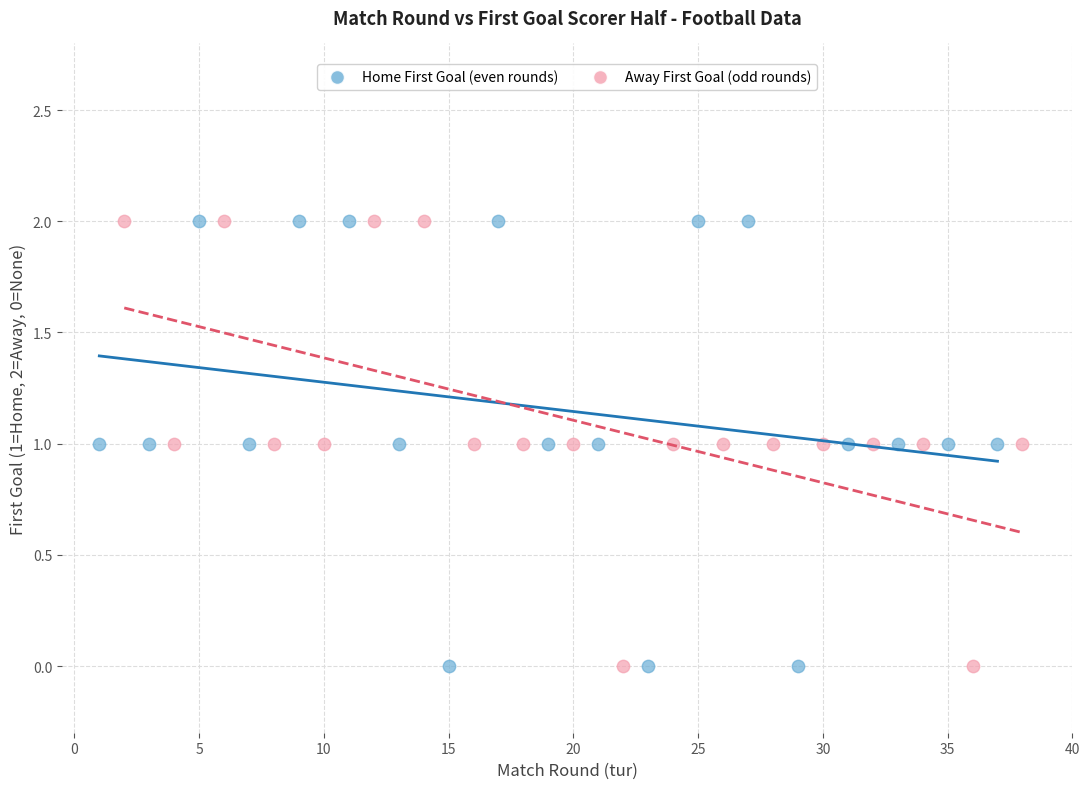

What are all the series names shown in the legend?

Home First Goal (even rounds), Away First Goal (odd rounds)